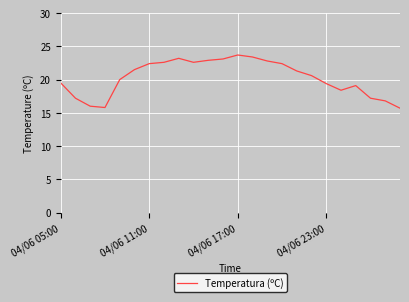

What is the minimum value shown in the chart?

15.7